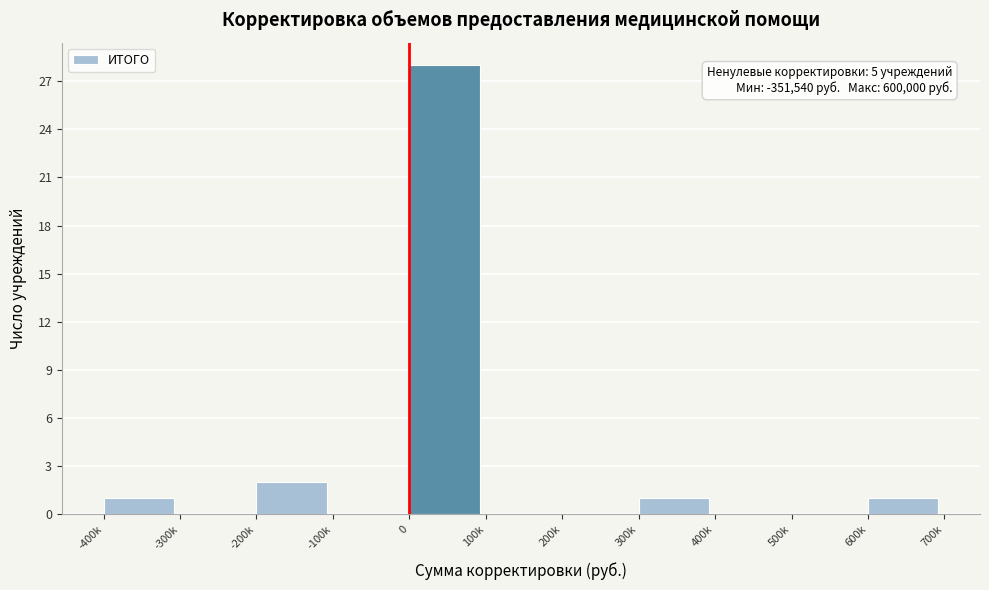

Reading left to right, transcribe all the data shown in this chart.

-400k=1	-300k=0	-200k=2	-100k=0	0=28	100k=0	200k=0	300k=1	400k=0	500k=0	600k=1